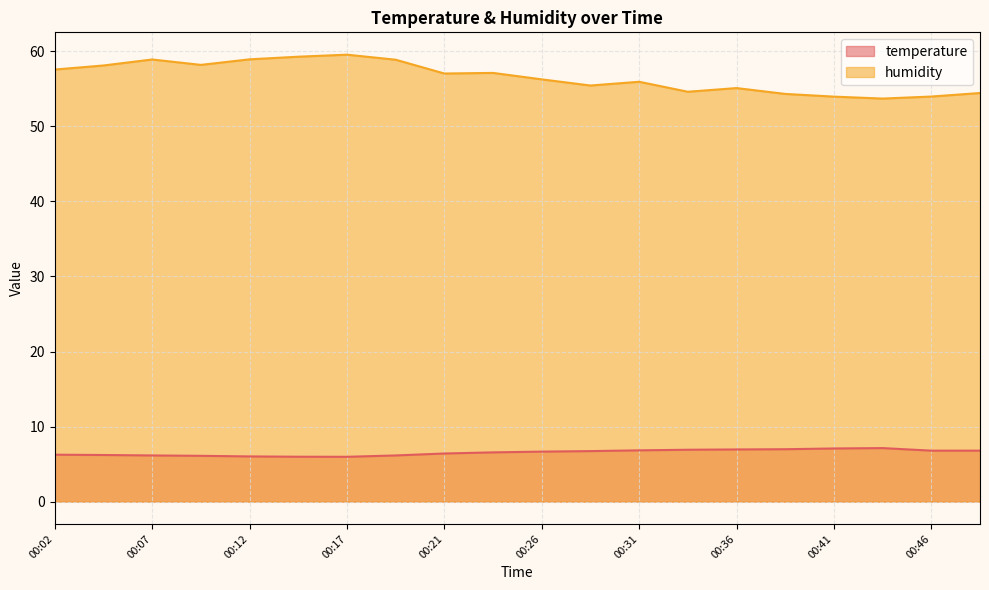

Which category has the lowest value across all series?

00:17